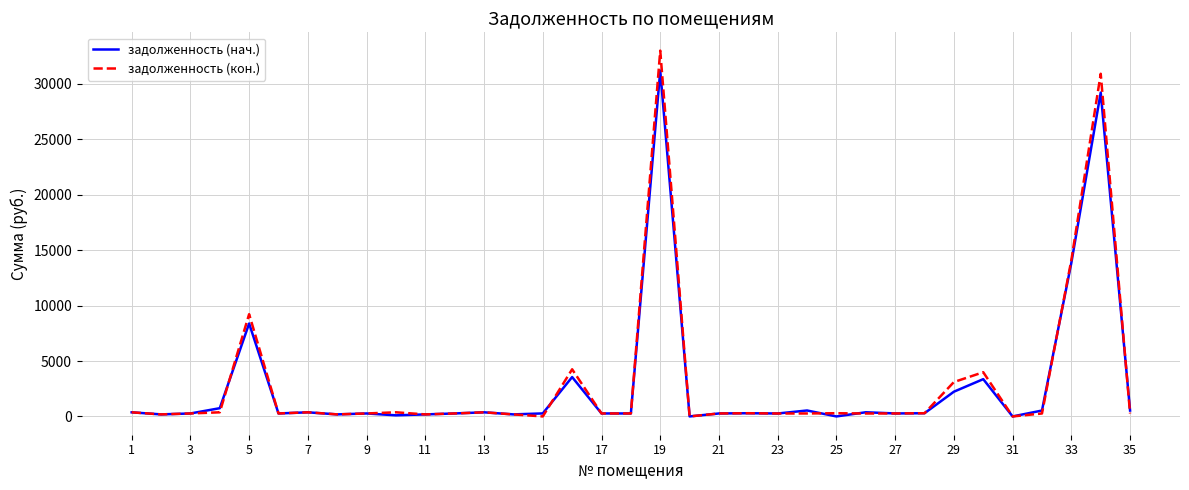

What is the greatest value displayed?

33001.2